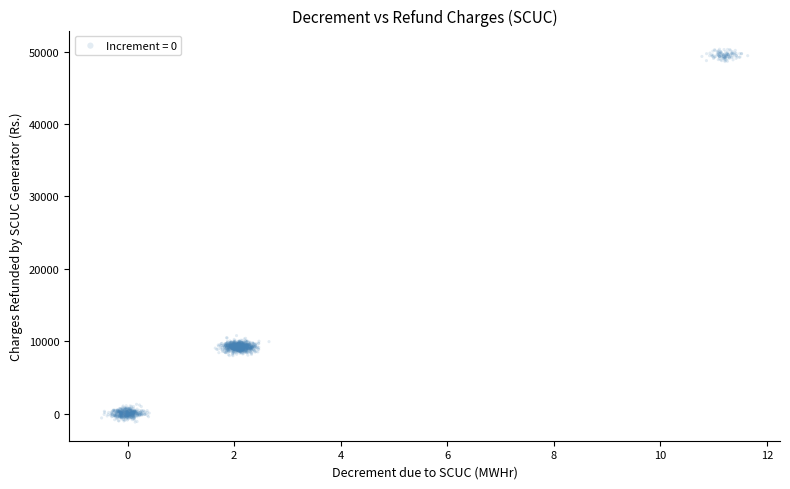

What is the range of Y values (max minus min)?

51510.9